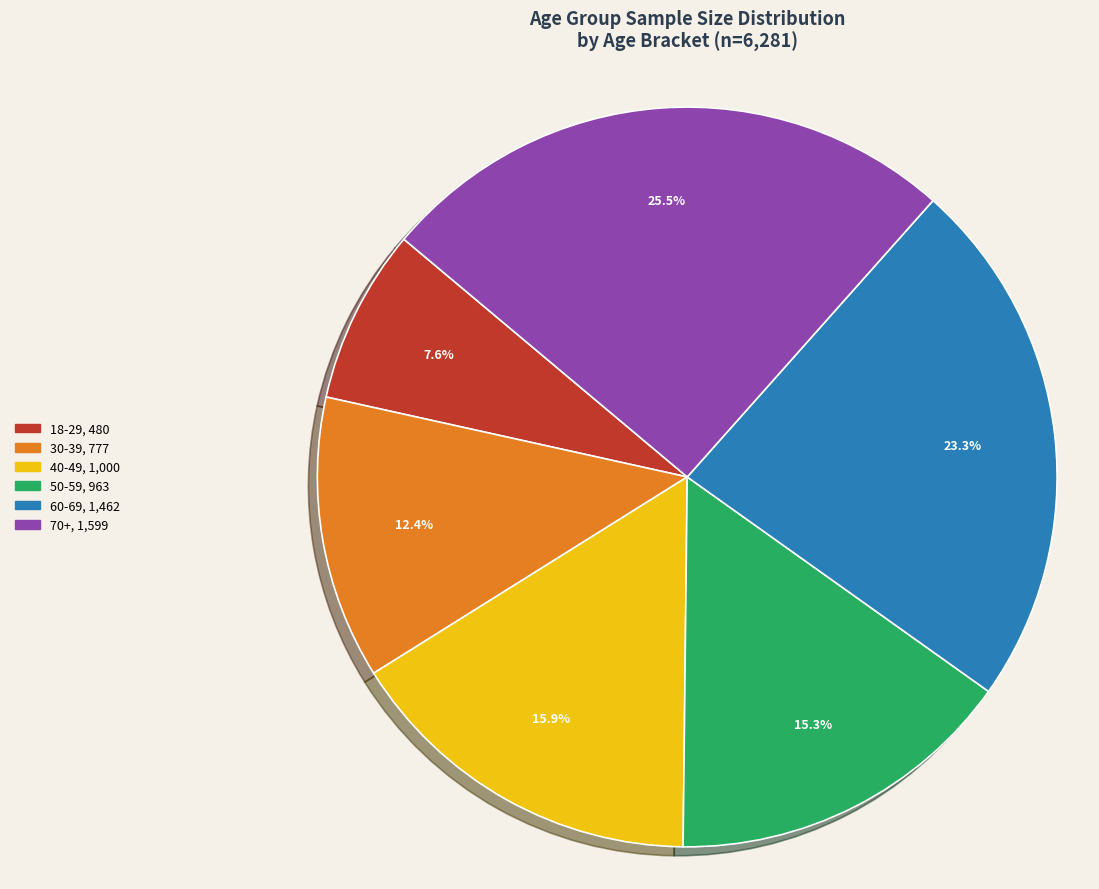

How many slices are in this pie chart?

6